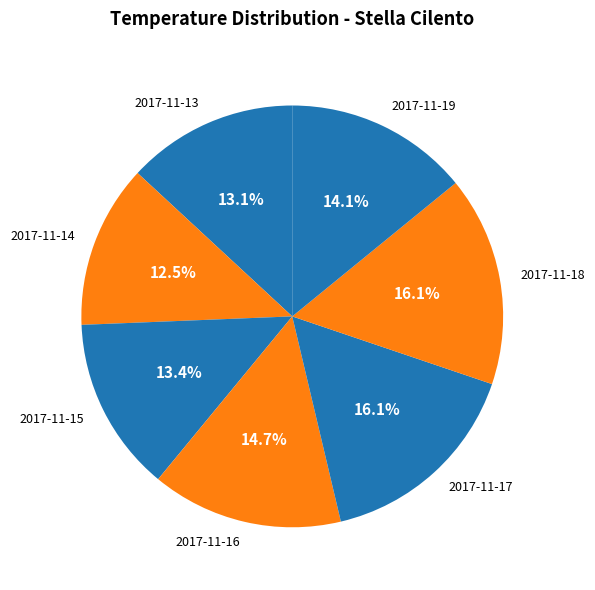

What is the total percentage of 2017-11-14 and 2017-11-15?

25.9%